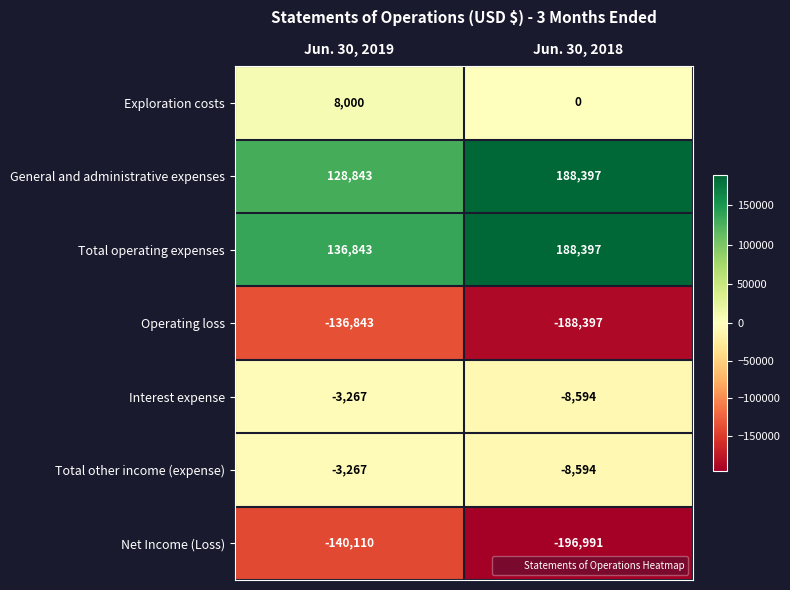

Reading right to left, what are all the values shown in this chart?

Exploration costs: 0	8000
General and administrative expenses: 188397	128843
Total operating expenses: 188397	136843
Operating loss: -188397	-136843
Interest expense: -8594	-3267
Total other income (expense): -8594	-3267
Net Income (Loss): -196991	-140110